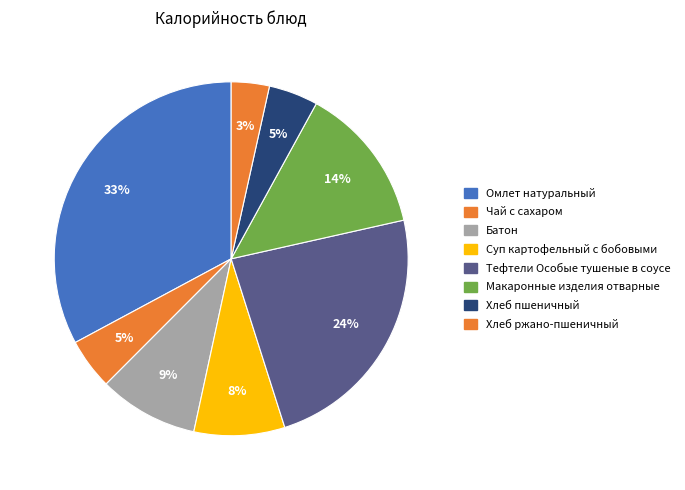

Which has a higher value, Омлет натуральный or Батон?

Омлет натуральный